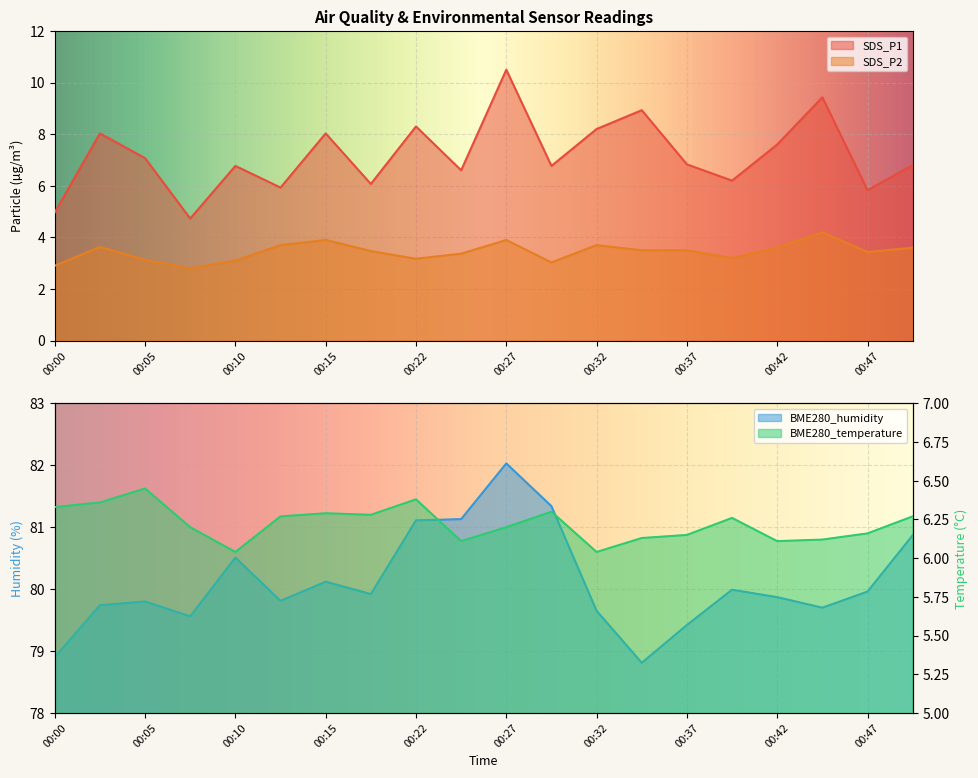

Reading right to left, list all the values displayed in this chart.

SDS_P1: 6.8	5.8	9.4	7.6	6.2	6.8	8.9	8.2	6.8	10.5	6.6	8.3	6.1	8.0	5.9	6.8	4.7	7.1	8.0	5.0
SDS_P2: 3.6	3.4	4.2	3.6	3.2	3.5	3.5	3.7	3.0	3.9	3.4	3.2	3.5	3.9	3.7	3.1	2.8	3.1	3.6	2.9
BME280_temperature: 6.3	6.2	6.1	6.1	6.3	6.2	6.1	6.0	6.3	6.2	6.1	6.4	6.3	6.3	6.3	6.0	6.2	6.5	6.4	6.3
BME280_humidity: 80.9	80.0	79.7	79.9	80.0	79.4	78.8	79.7	81.3	82.0	81.1	81.1	79.9	80.1	79.8	80.5	79.6	79.8	79.7	78.9